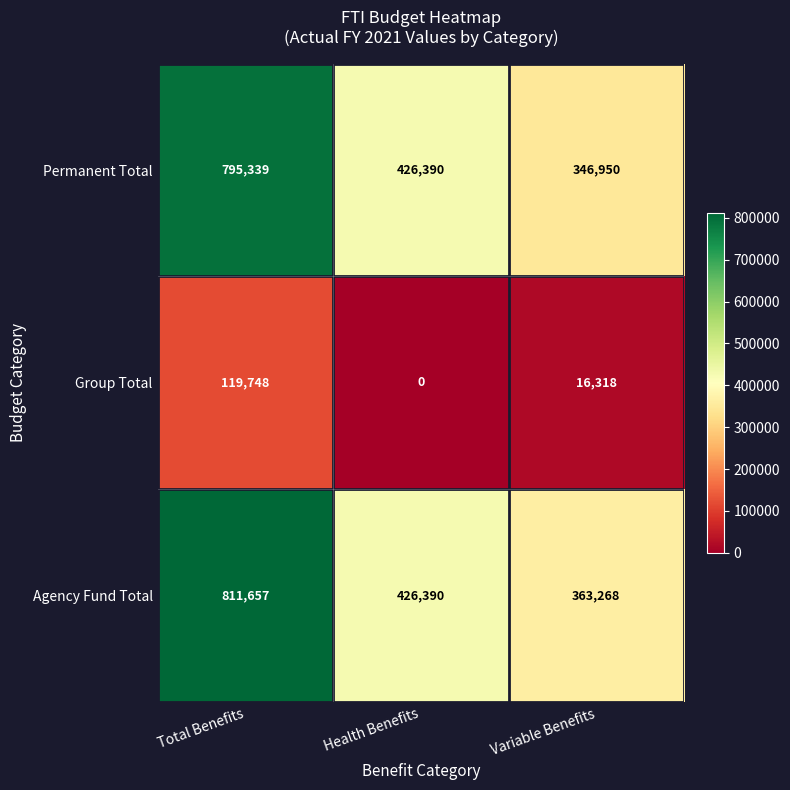

Which series changed the most between Health Benefits and Variable Benefits?

Permanent Total